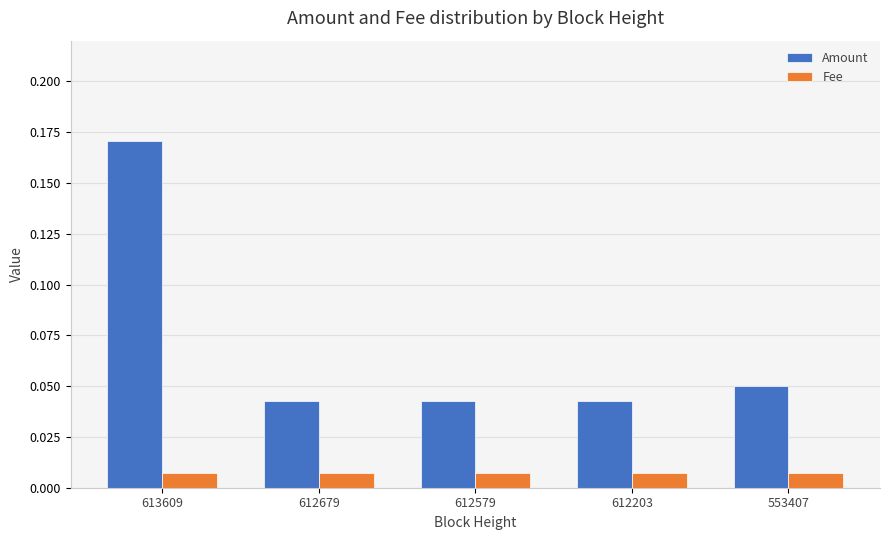

Is it true that Amount equals 0.3 at 613609?

False